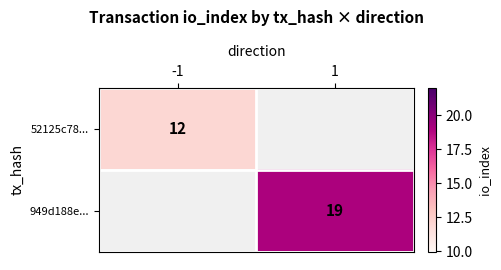

Is it true that 52125c78... equals 8 at -1?

False